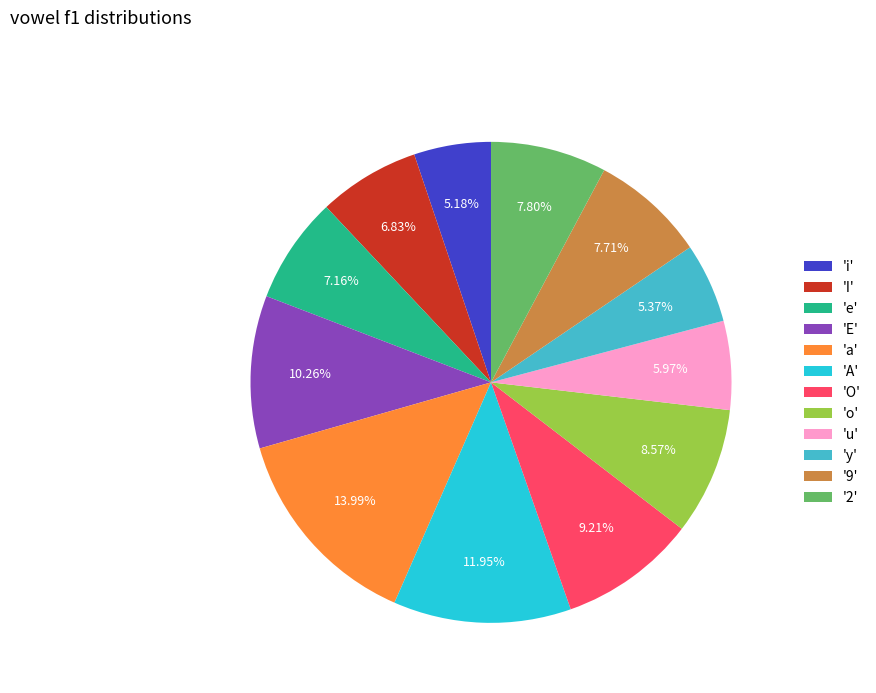

To the nearest percent, what is the difference between the largest and smallest slice percentages?

9%